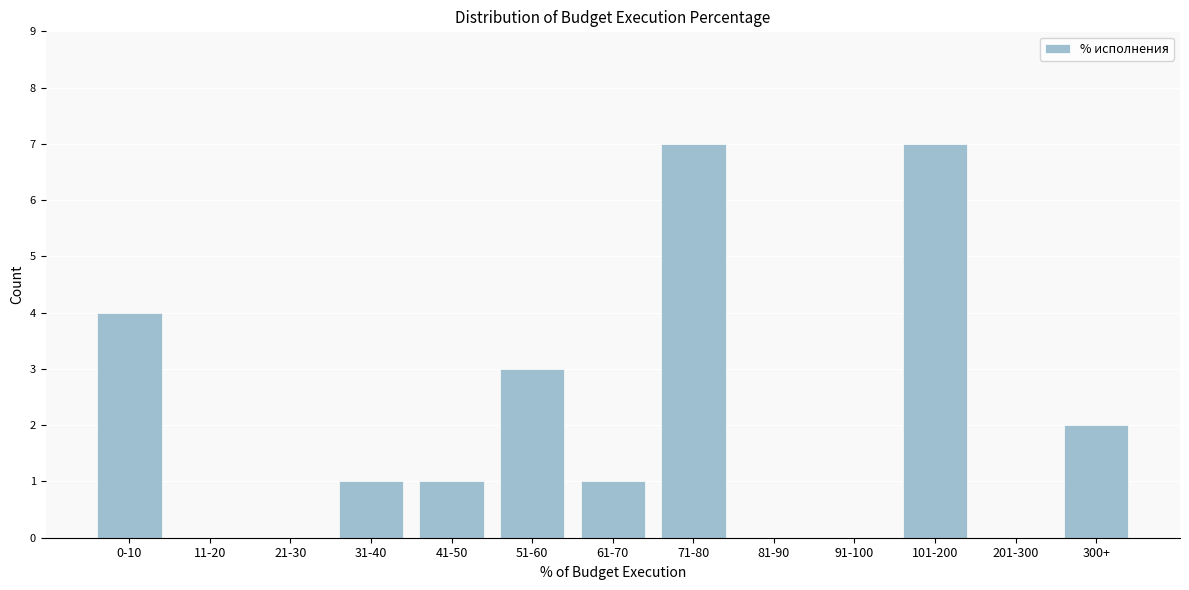

Reading left to right, extract all data points from this chart.

0-10=4	11-20=0	21-30=0	31-40=1	41-50=1	51-60=3	61-70=1	71-80=7	81-90=0	91-100=0	101-200=7	201-300=0	300+=2